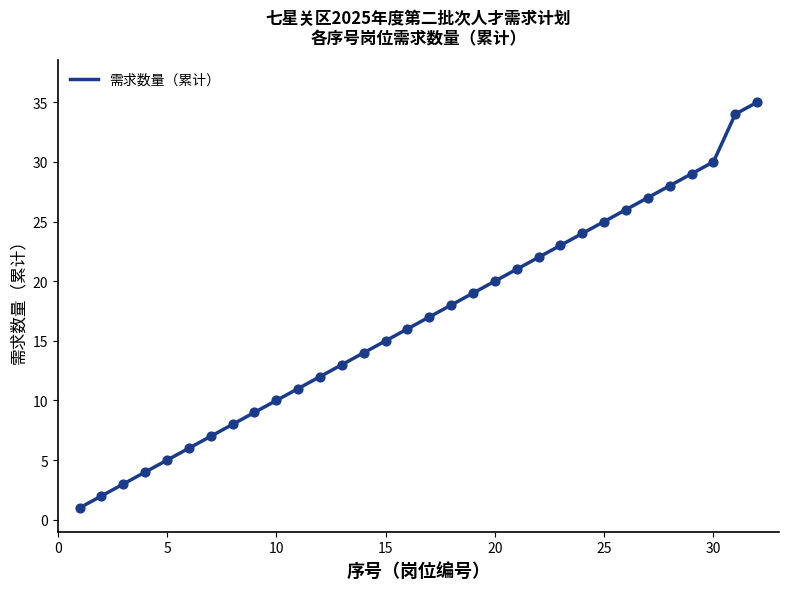

What is the difference between the maximum and minimum values?

34